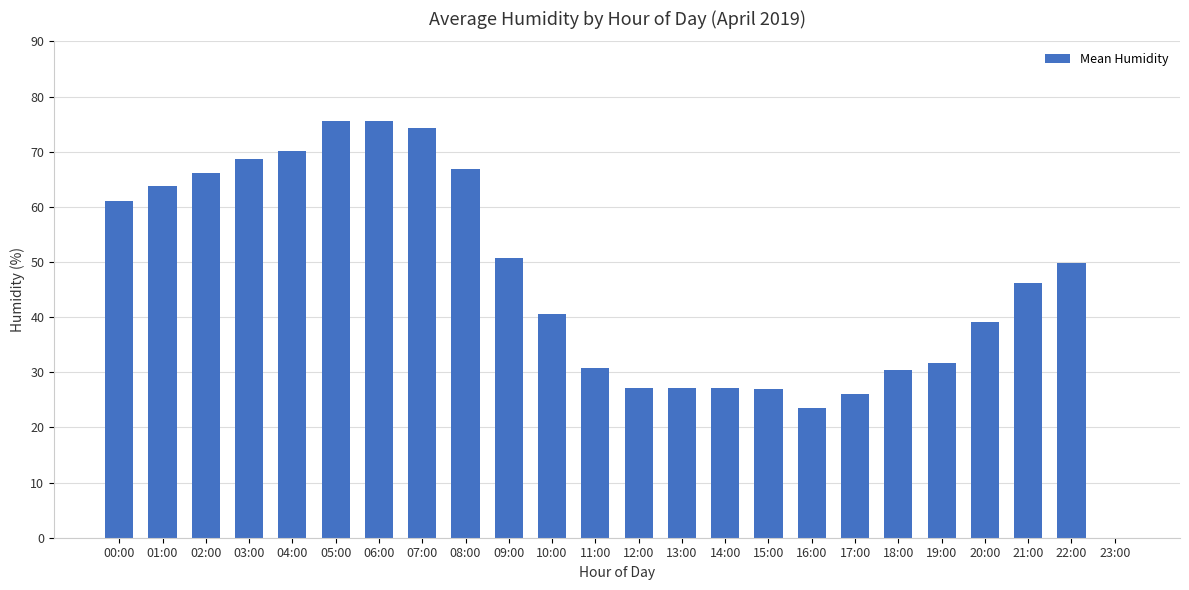

True or false: the data shows 14.6 at 17:00.

False